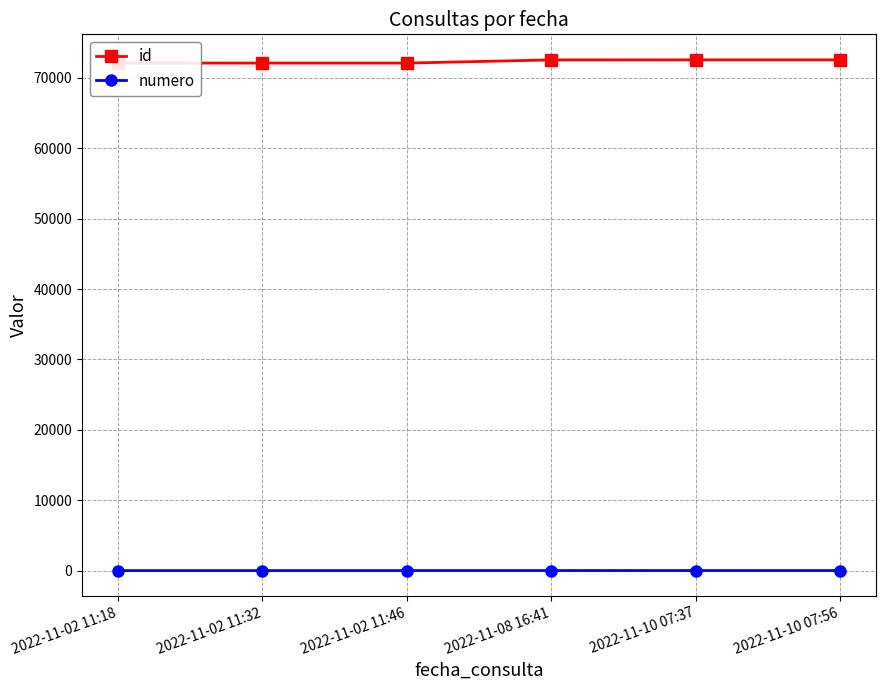

True or false: id and numero cross at least once.

False